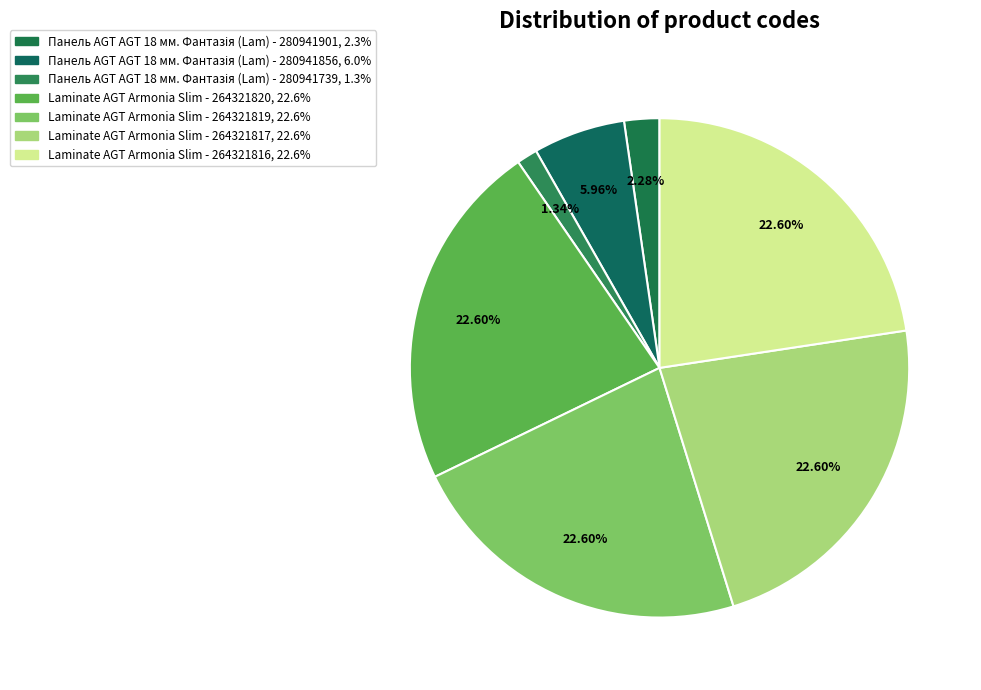

How many slices are in this pie chart?

7